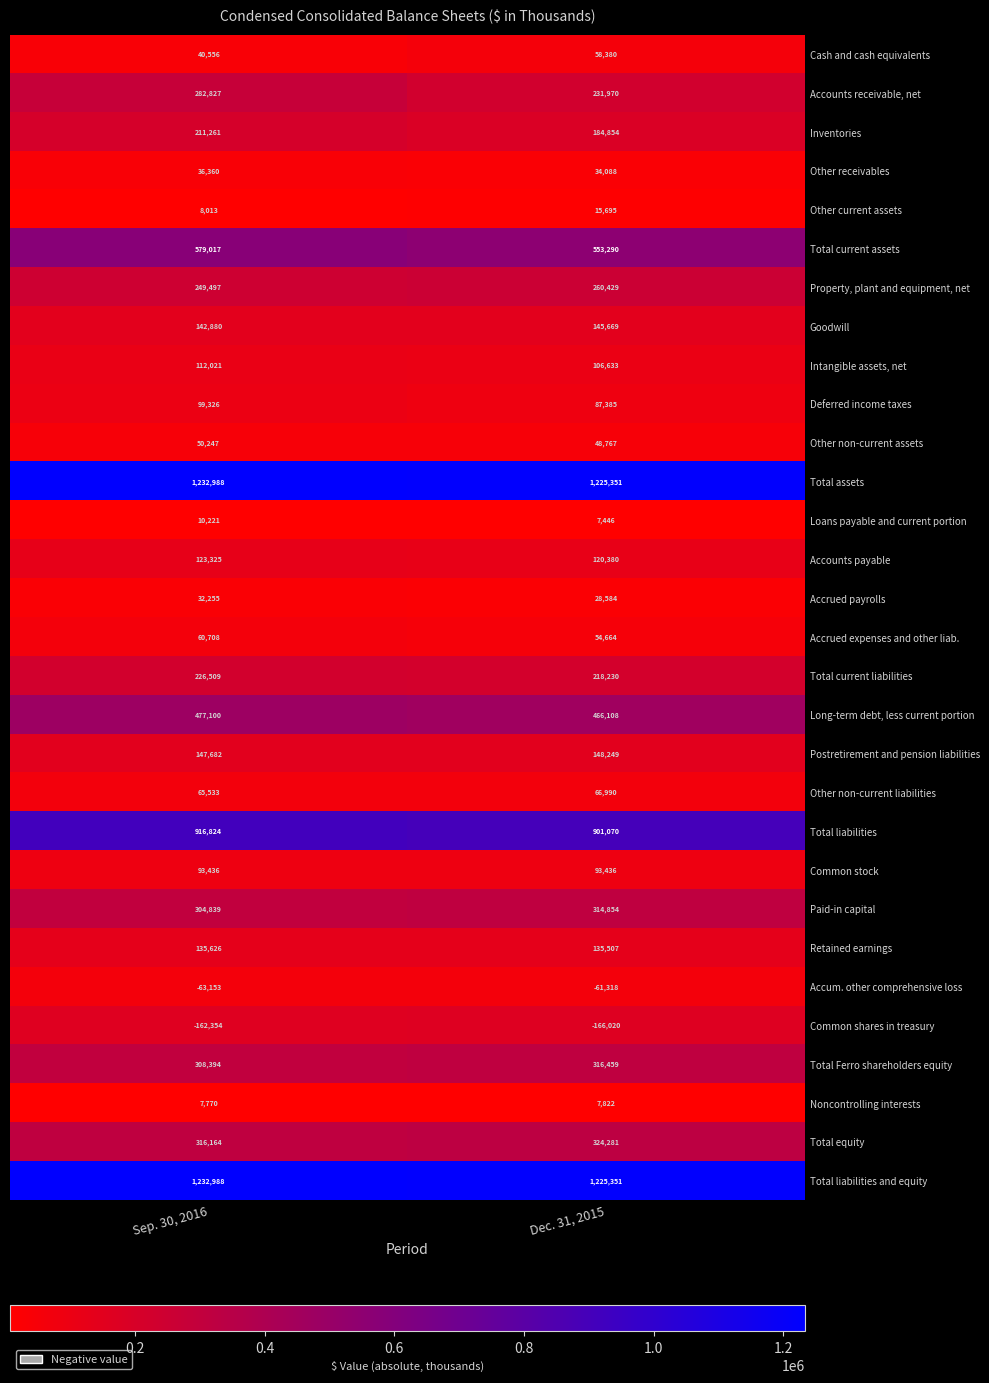

The Total liabilities series shows 916824 at Sep. 30, 2016. True or false?

True